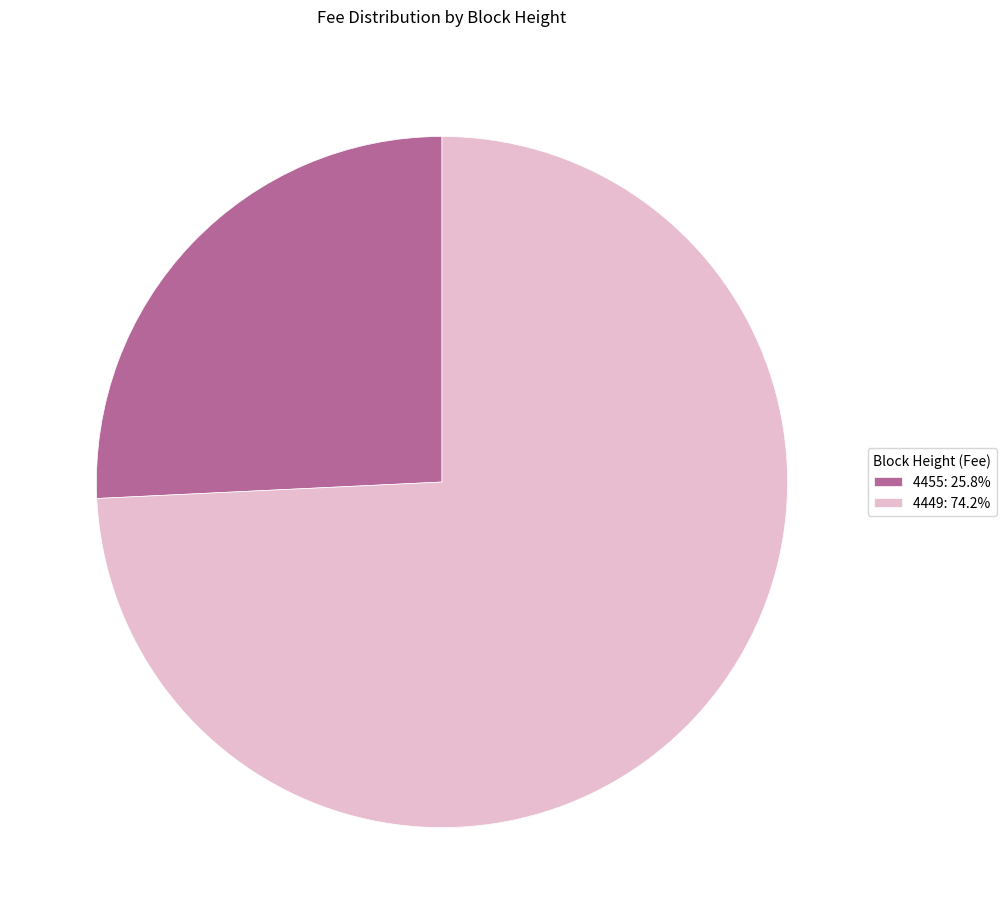

Which has a higher value, 4455 or 4449?

4449